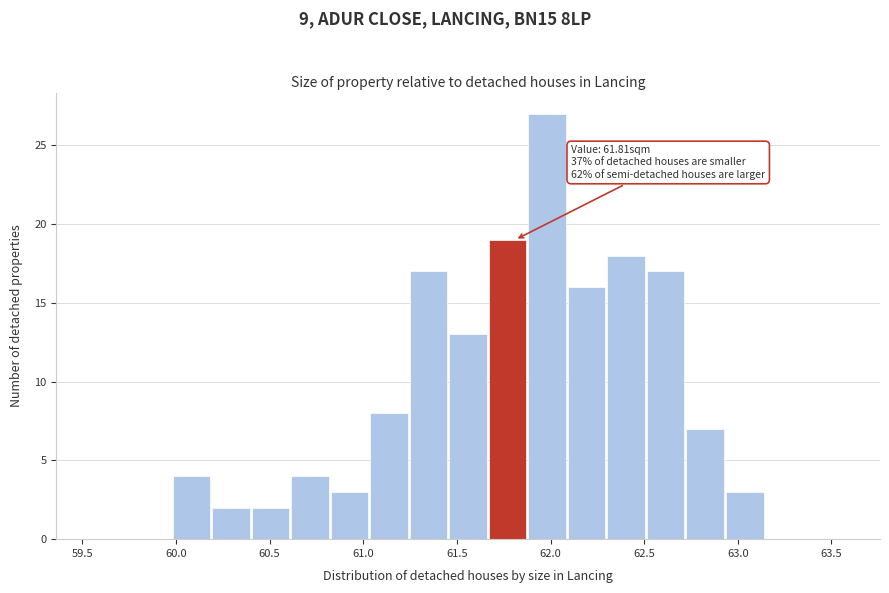

Over which range of the x-axis is the bar tallest?

61.90 to 62.10